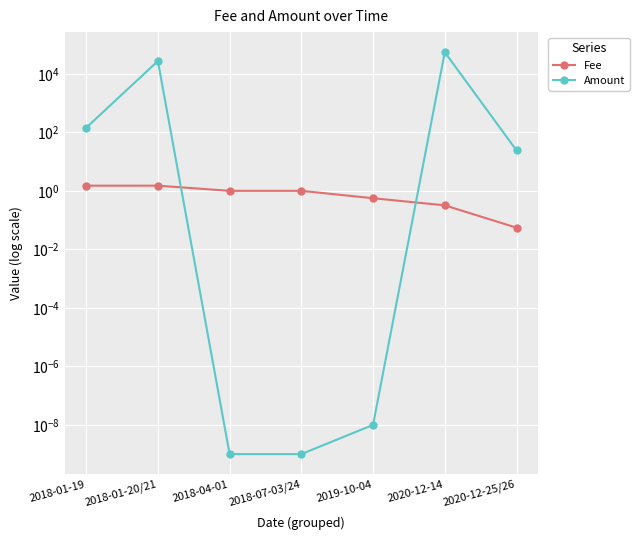

What position from the left is 2019-10-04?

5